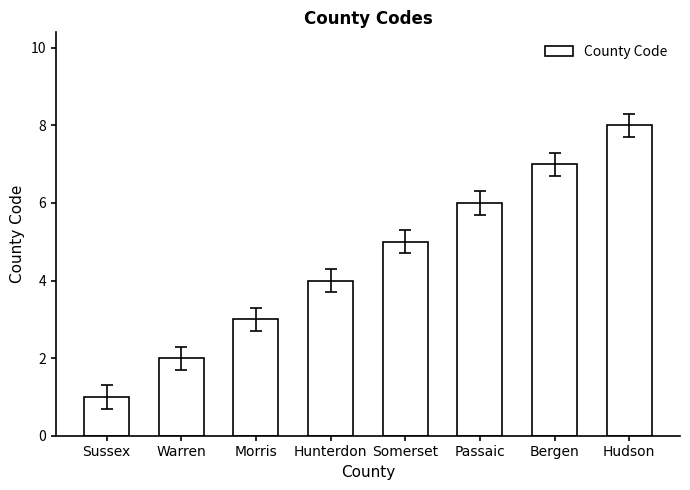

How many values are below 5?

4